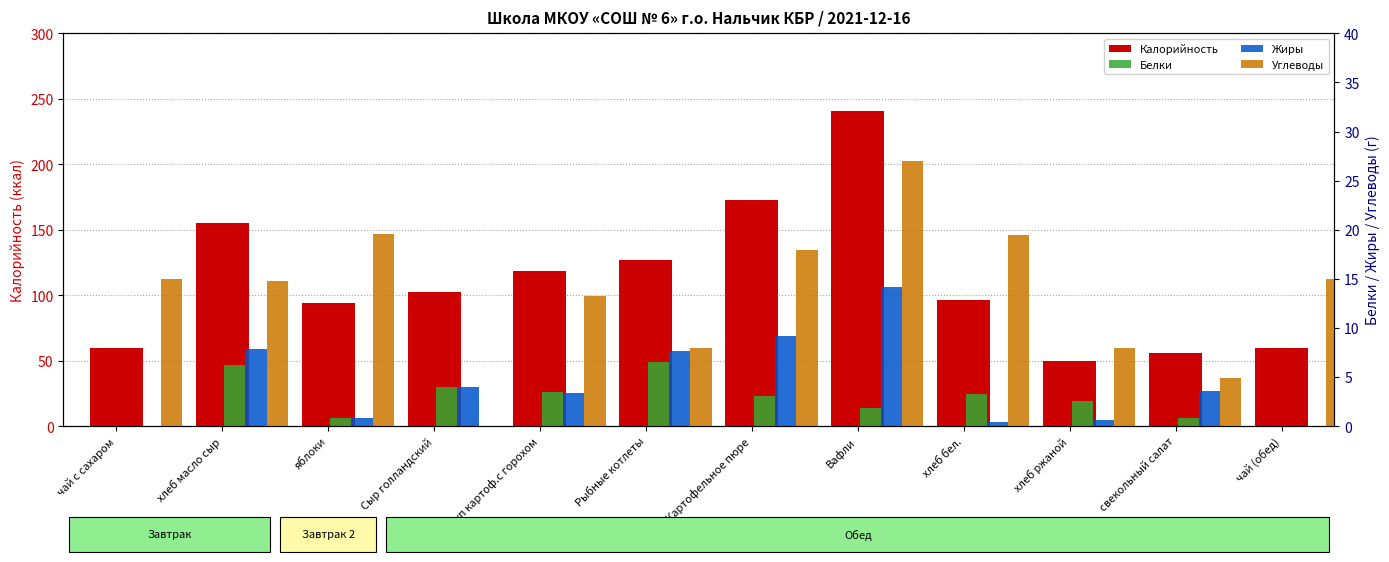

Which series has the largest range (max minus min)?

Калорийность